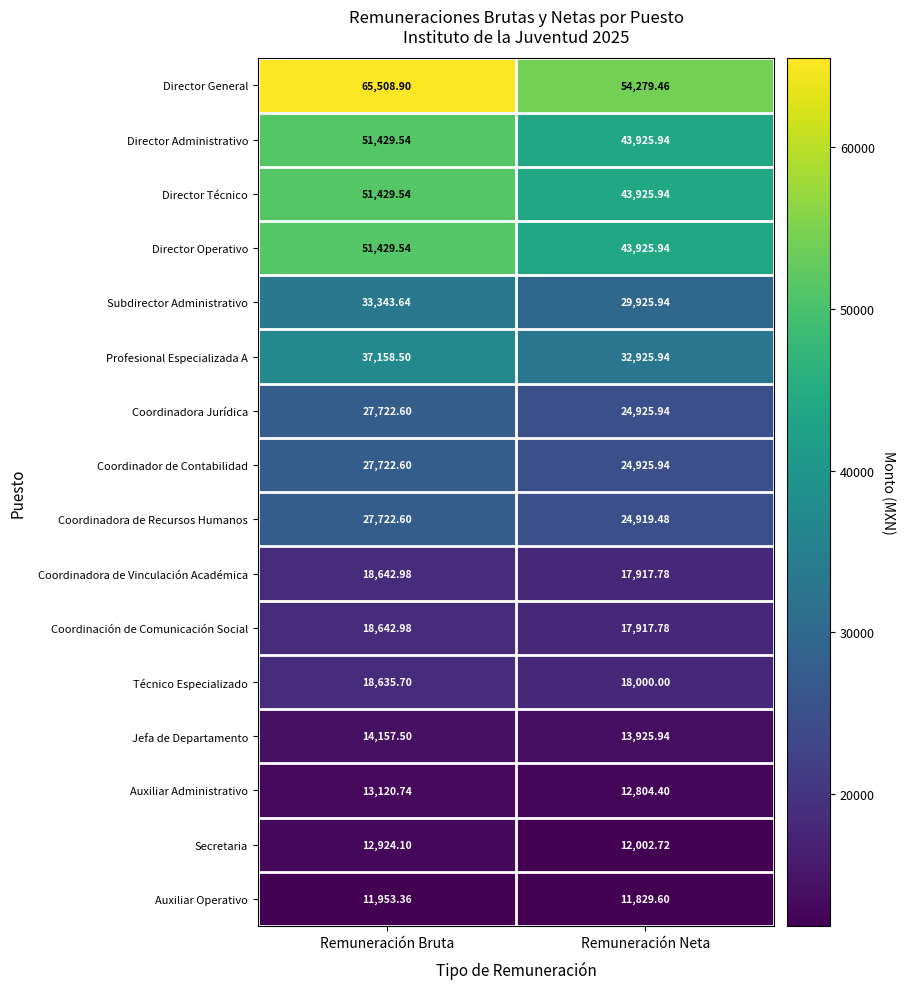

Which category has the lowest value across all series?

Remuneración Neta